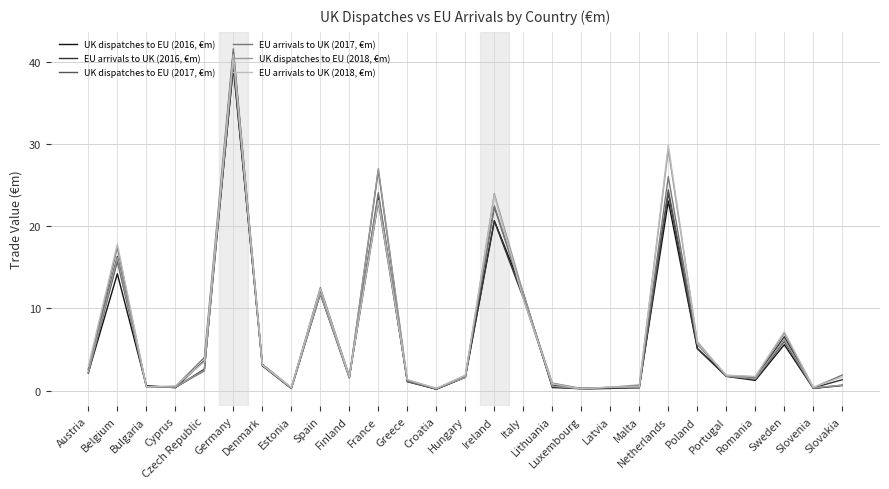

Which category has the highest value across all series?

Germany